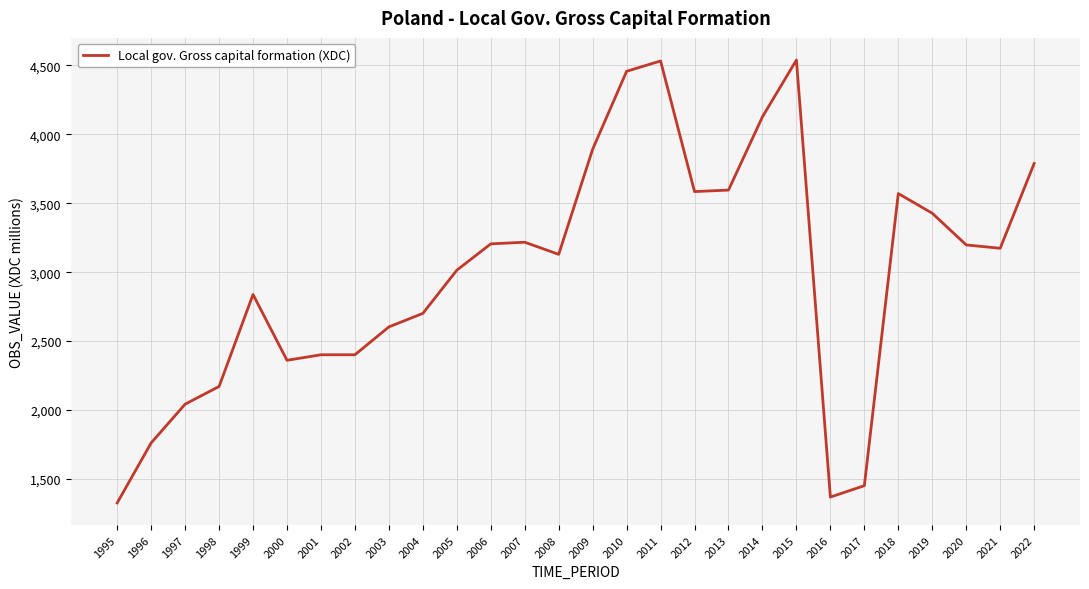

What is the maximum value shown in the chart?

4537.7